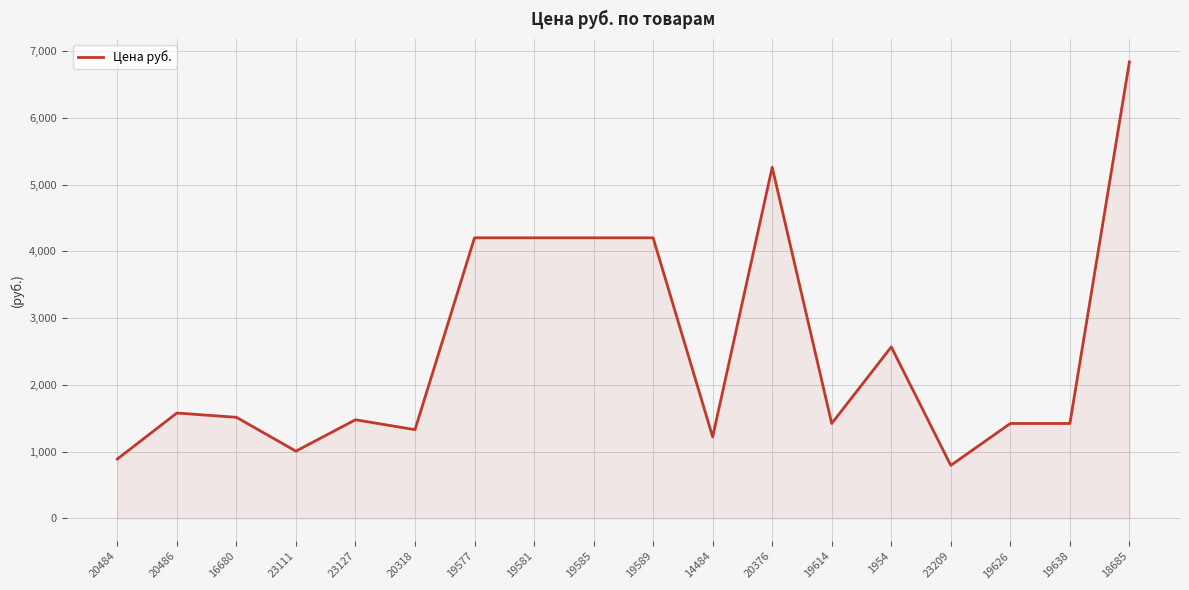

The chart shows a value of 1622.5 at 19585. True or false?

False